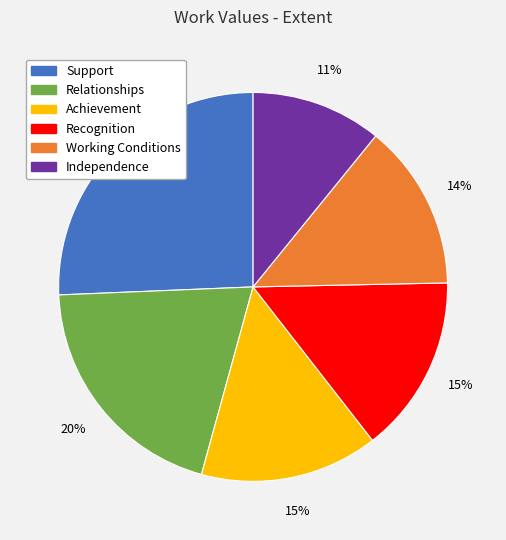

To the nearest percent, what is the difference between the Independence and Working Conditions slice percentages?

3%